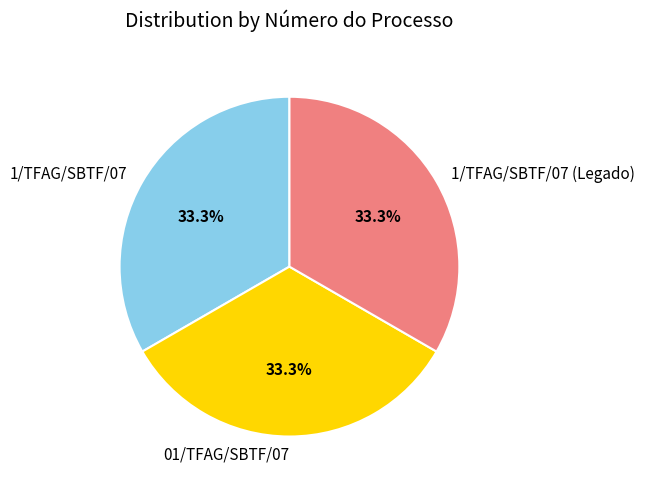

What is the ratio of the value at 01/TFAG/SBTF/07 to the value at 1/TFAG/SBTF/07?

1.0